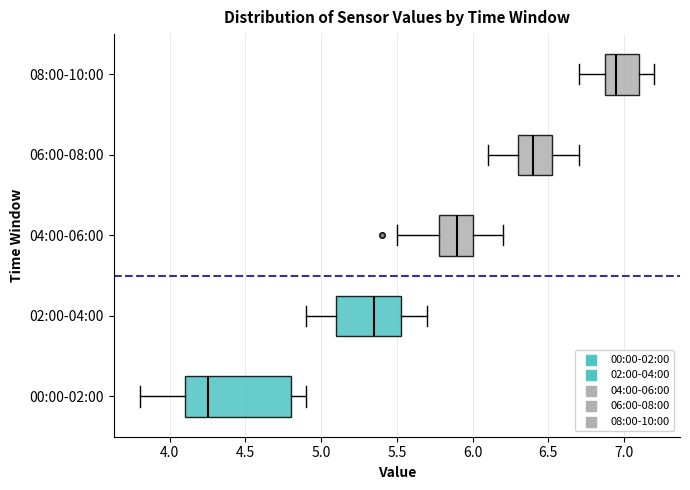

Which box is the widest, from its left edge to its right edge?

00:00-02:00